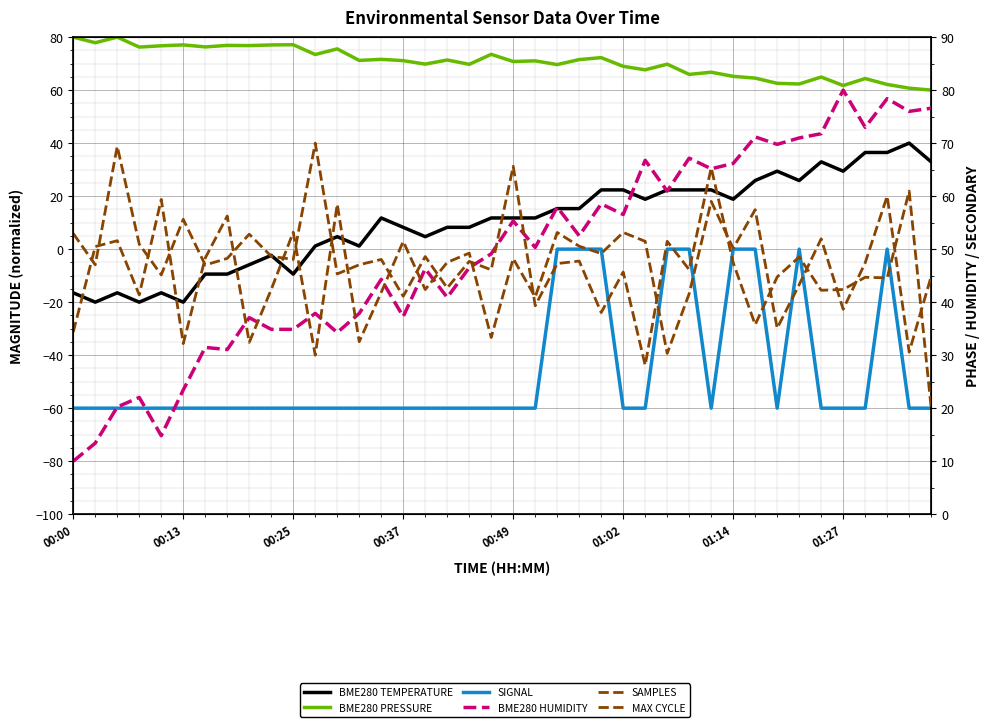

How many values in the BME280 PRESSURE series exceed 71?

21